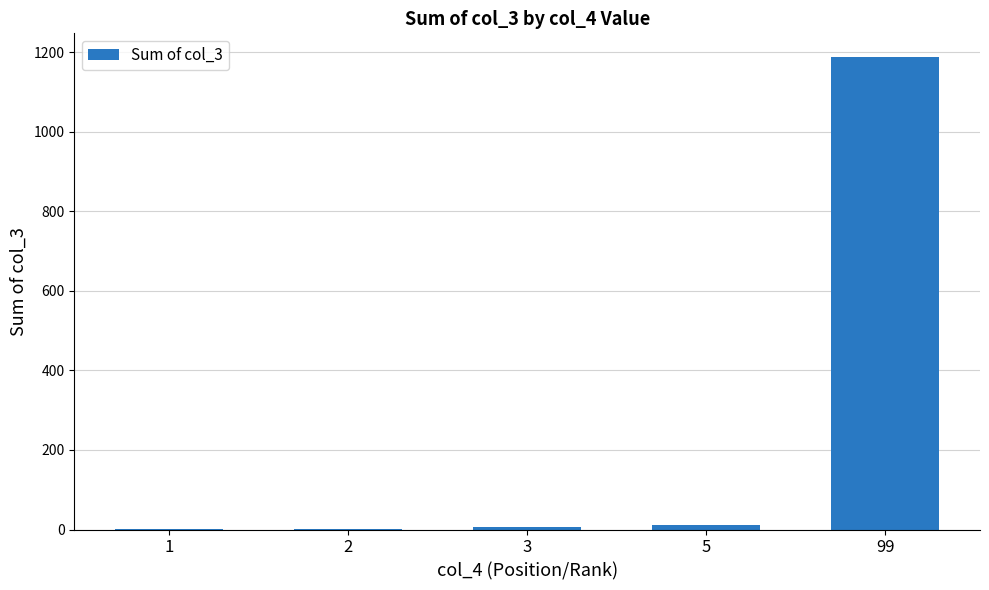

What is the maximum value shown in the chart?

1188